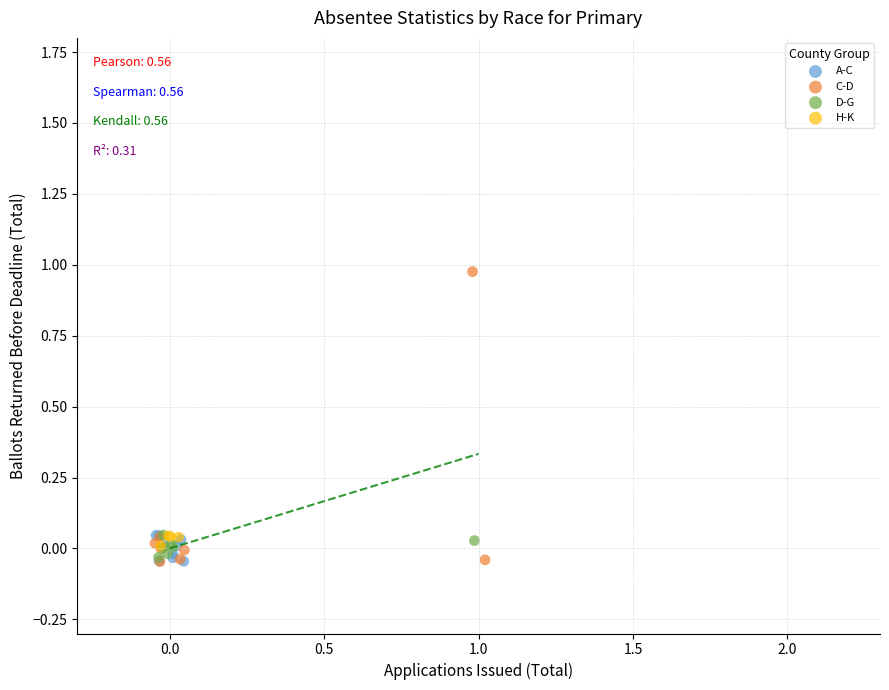

Which series reaches the maximum Y coordinate?

C-D